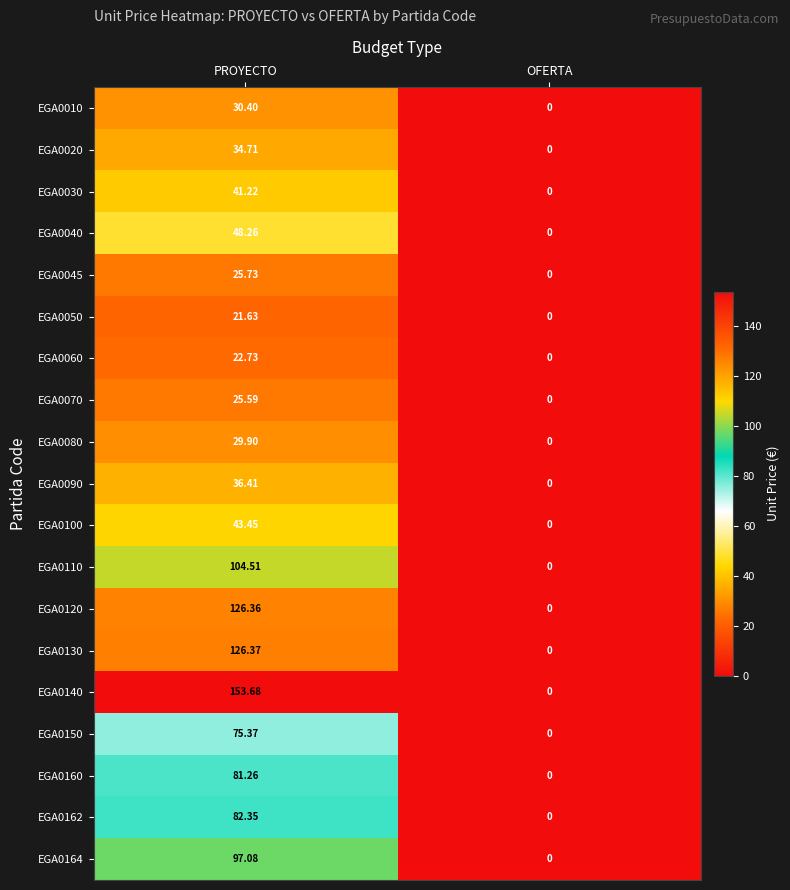

At which category does the chart reach its peak across all series?

PROYECTO